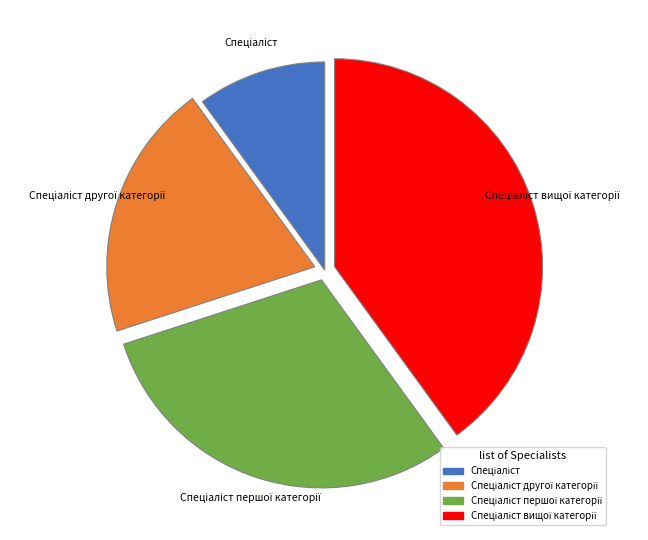

Is there any slice that represents more than half of the pie?

No